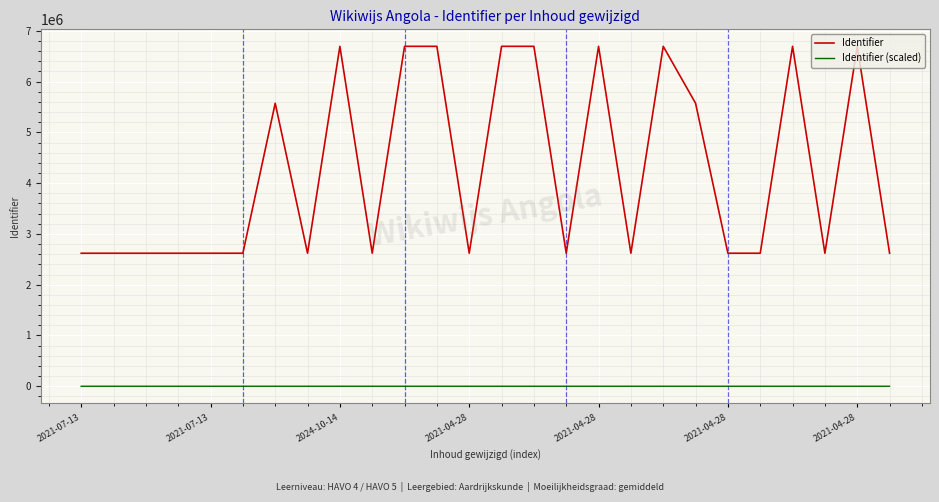

Is this an area chart (filled region under the line)?

No